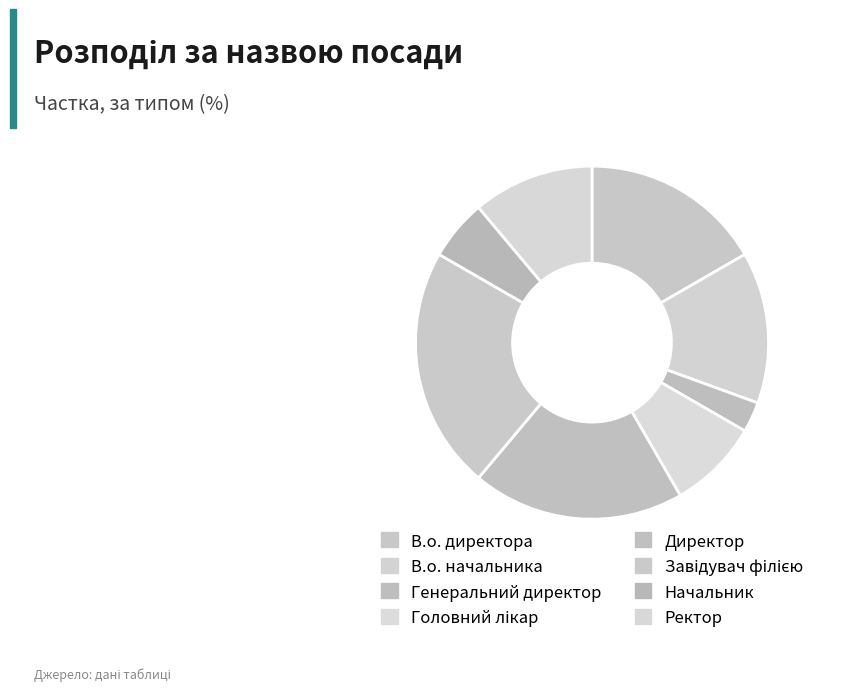

Does any single category account for the majority?

No